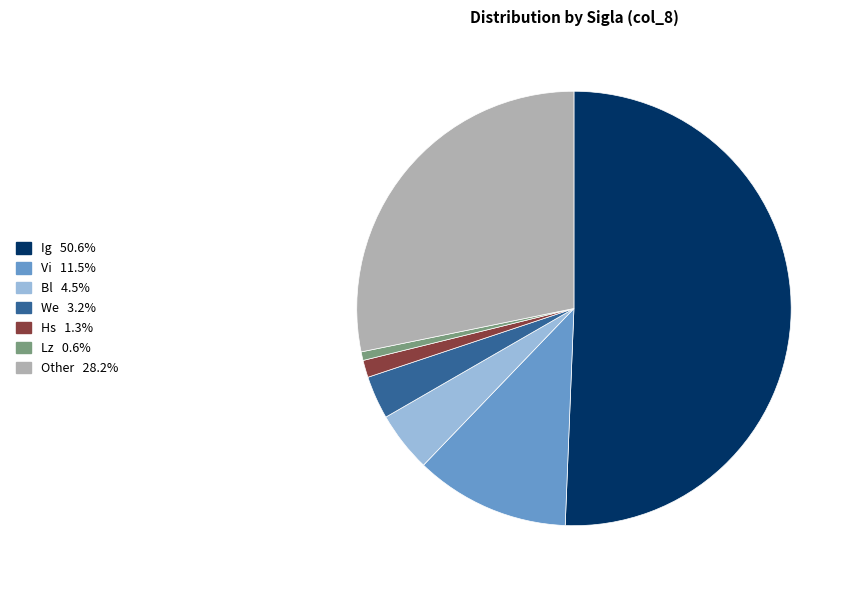

What is the smallest slice in the pie chart?

Lz